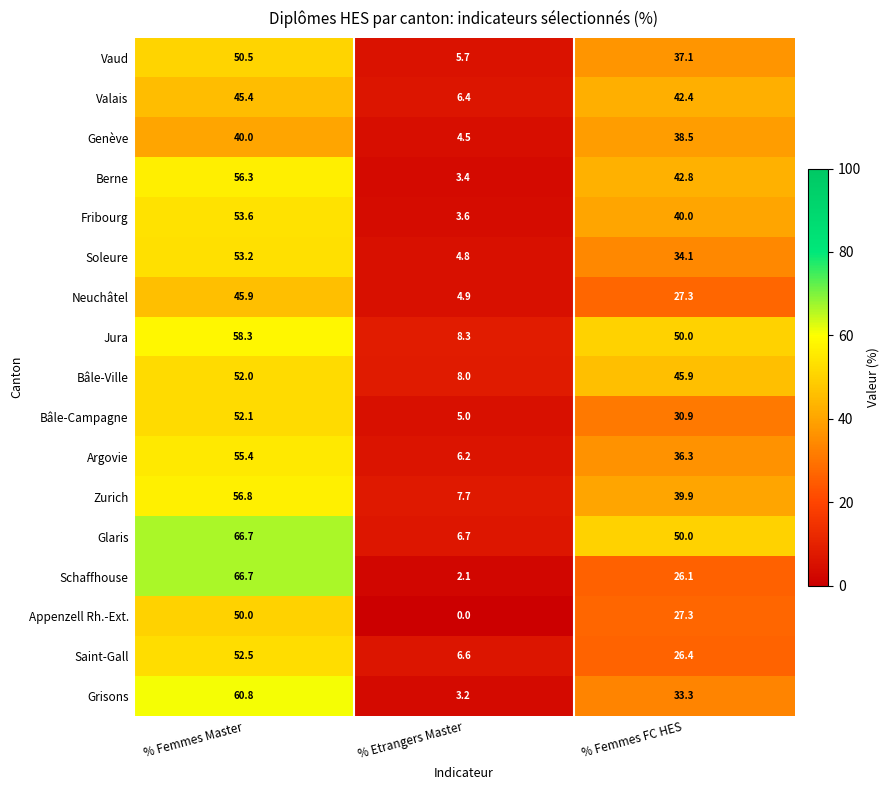

What is the total value across all series at % Etrangers Master?

87.1